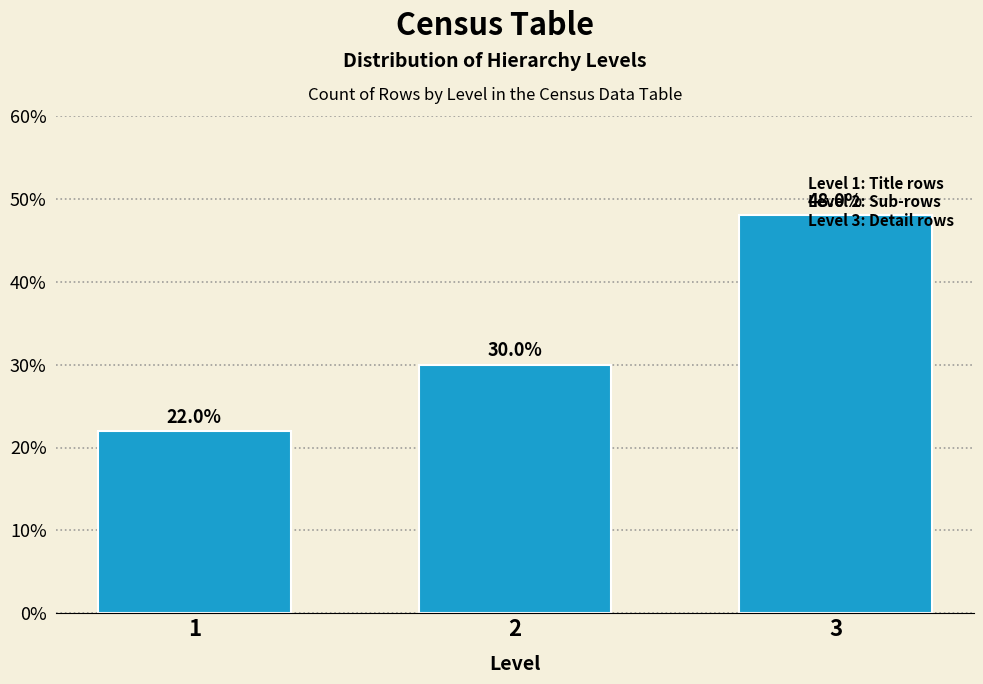

How many values are between 22 and 48?

3